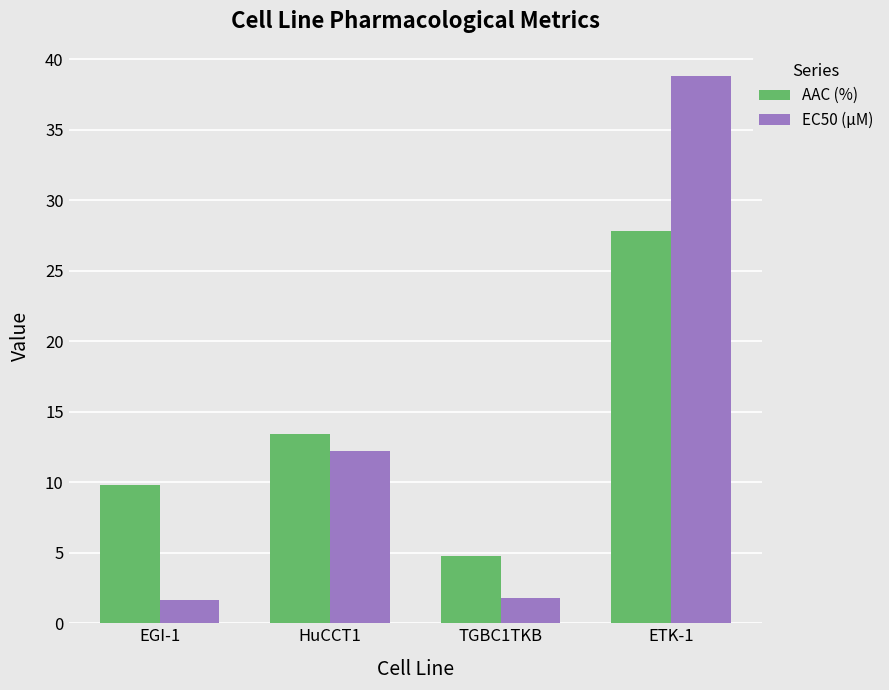

What is the maximum value for EC50 (µM)?

38.8